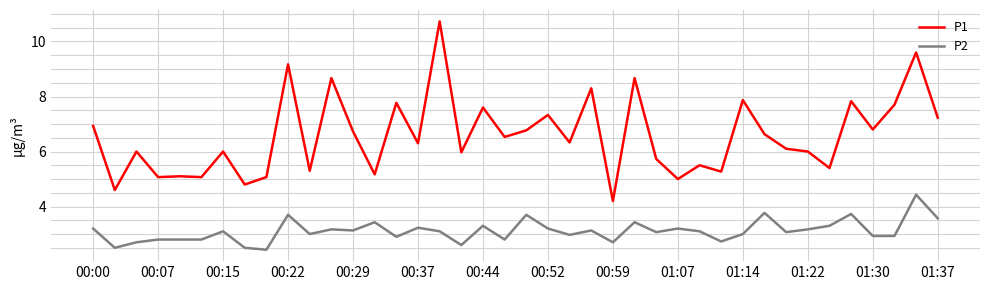

Which series has the widest spread of values?

P1